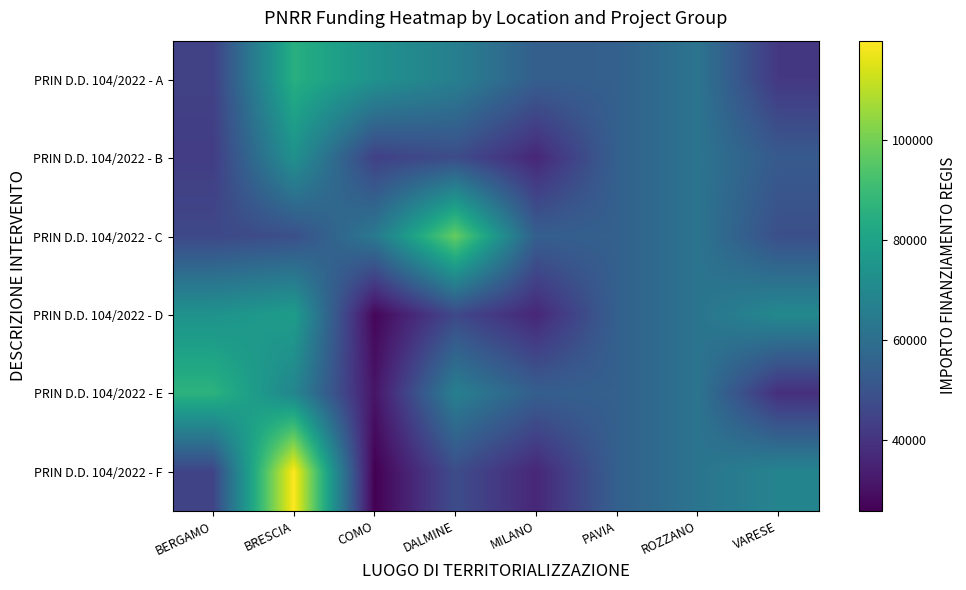

Reading left to right, list all the values displayed in this chart.

PRIN D.D. 104/2022 - A: BERGAMO=44080.6	BRESCIA=84977.9	COMO=73636.1	DALMINE=66393.6	MILANO=54144.9	PAVIA=54577.6	ROZZANO=62062.4	VARESE=41196.6
PRIN D.D. 104/2022 - B: BERGAMO=42816.5	BRESCIA=73250.1	COMO=44036.1	DALMINE=47794.5	MILANO=36123.8	PAVIA=54577.6	ROZZANO=62062.4	VARESE=52455.4
PRIN D.D. 104/2022 - C: BERGAMO=46312.5	BRESCIA=48776.3	COMO=63747.5	DALMINE=97812.0	MILANO=54144.9	PAVIA=54577.6	ROZZANO=62062.4	VARESE=48646.7
PRIN D.D. 104/2022 - D: BERGAMO=73886.6	BRESCIA=77926.5	COMO=27342.9	DALMINE=46386.6	MILANO=36123.8	PAVIA=54577.6	ROZZANO=62062.4	VARESE=70077.9
PRIN D.D. 104/2022 - E: BERGAMO=86371.0	BRESCIA=68925.6	COMO=30978.2	DALMINE=66393.6	MILANO=54144.9	PAVIA=54577.6	ROZZANO=62062.4	VARESE=38513.5
PRIN D.D. 104/2022 - F: BERGAMO=44978.7	BRESCIA=119783.4	COMO=25842.4	DALMINE=47794.5	MILANO=36123.8	PAVIA=54577.6	ROZZANO=62062.4	VARESE=68180.1